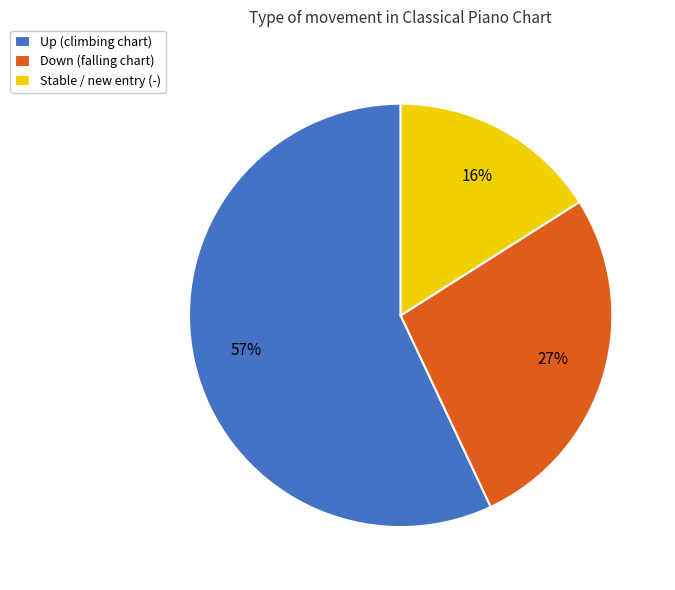

Do Stable / new entry (-) and Down (falling chart) together represent more than half of the pie?

No